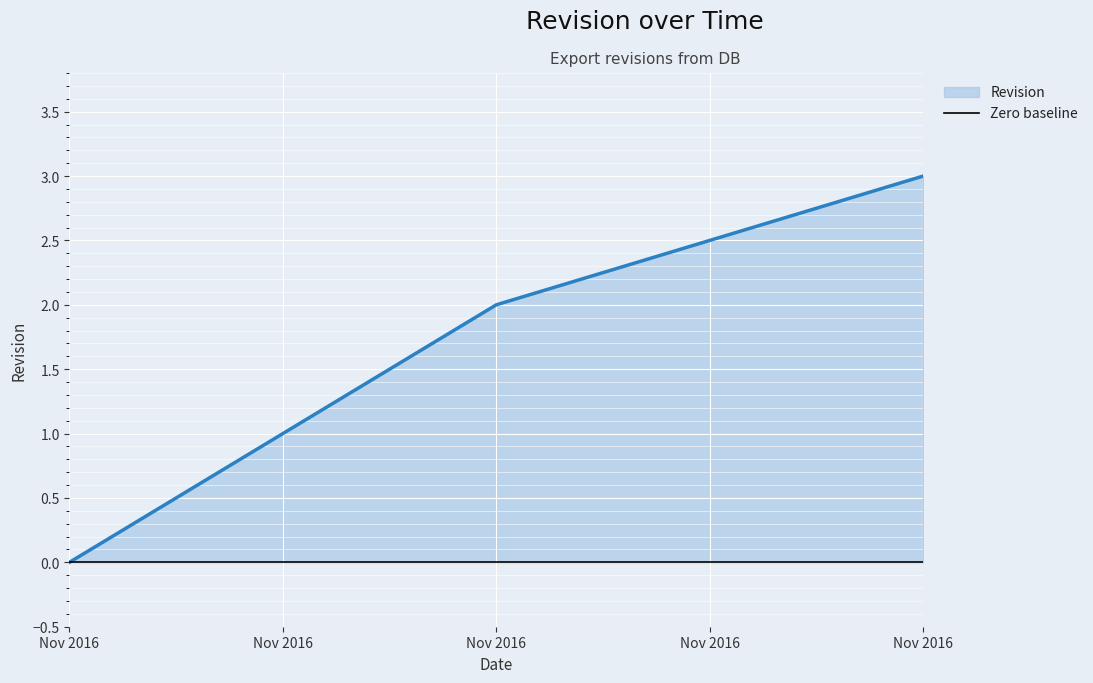

What is the greatest value displayed?

3